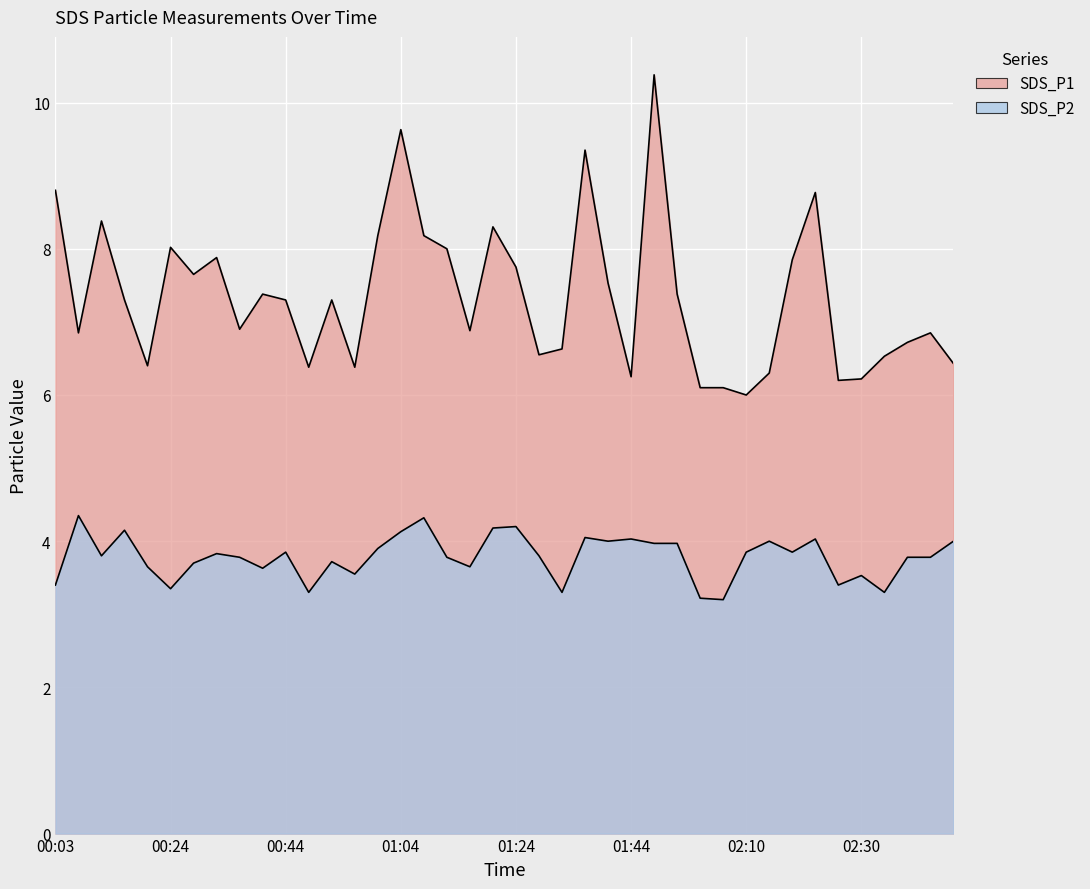

True or false: SDS_P1 has a value of 8.8 at 02:22.

True